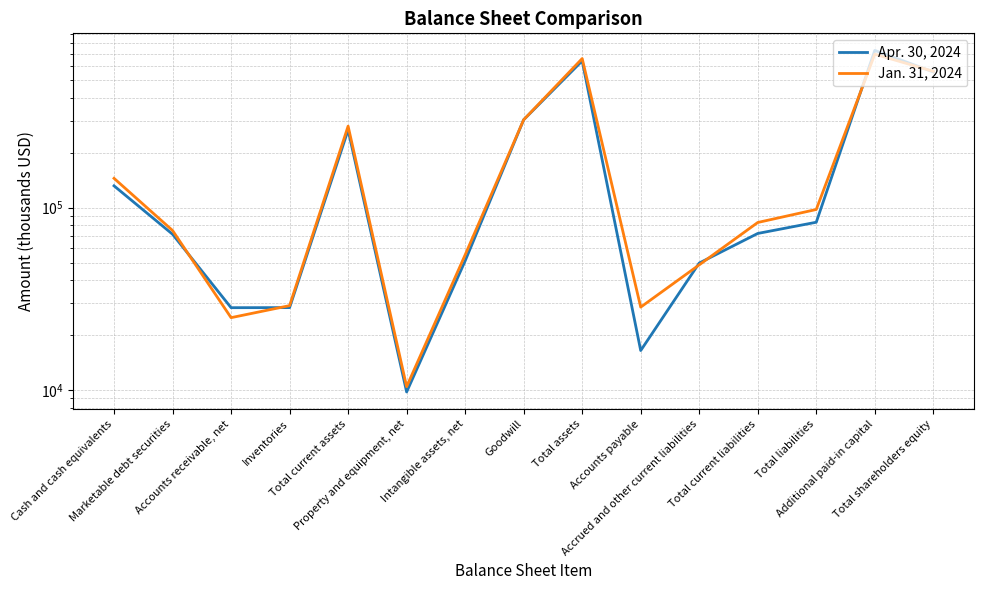

What is the total value across all series at Total current liabilities?

155224